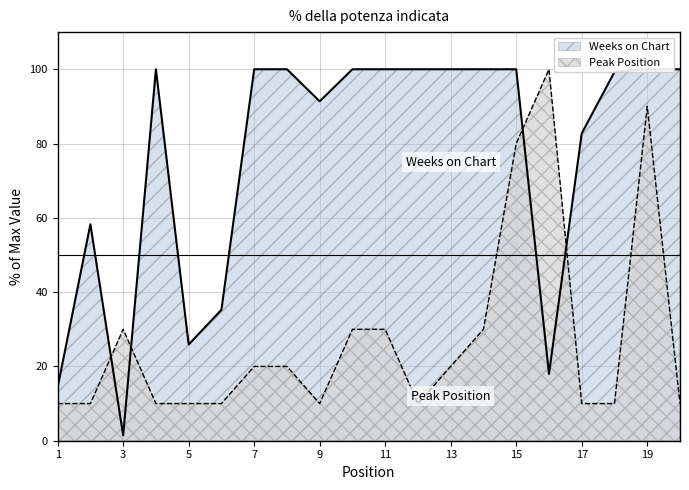

At which category does Weeks on Chart reach its first local valley?

3